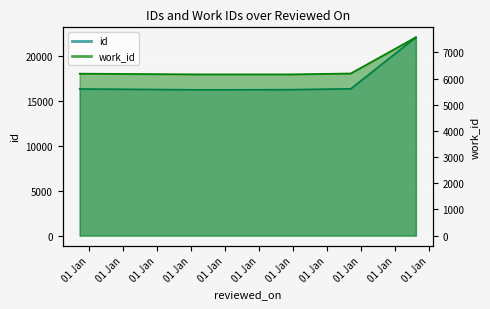

How many categories are shown in the chart?

5